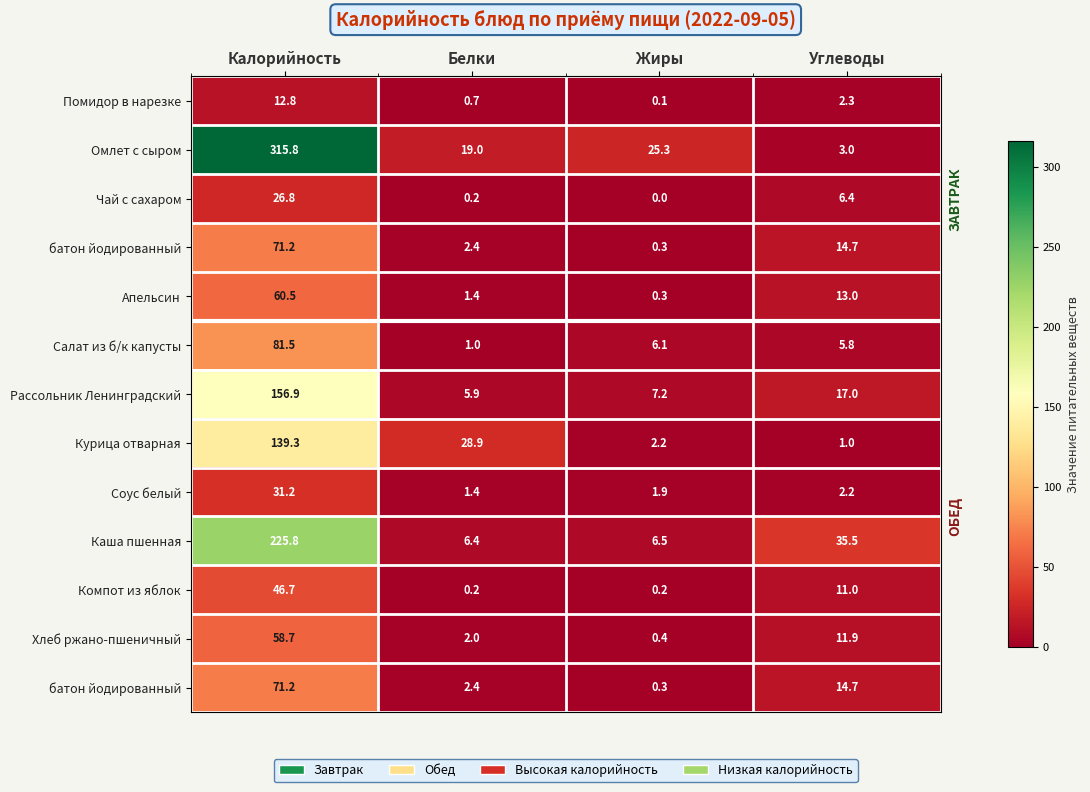

Between Белки and Углеводы, which is larger?

Углеводы